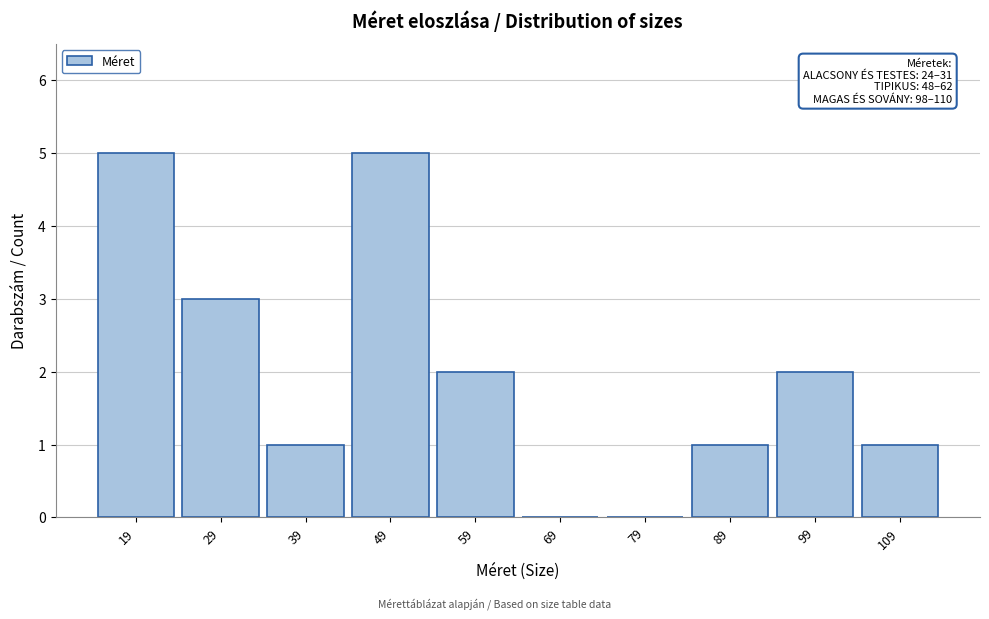

Reading left to right, transcribe all the data shown in this chart.

19=5	29=3	39=1	49=5	59=2	69=0	79=0	89=1	99=2	109=1